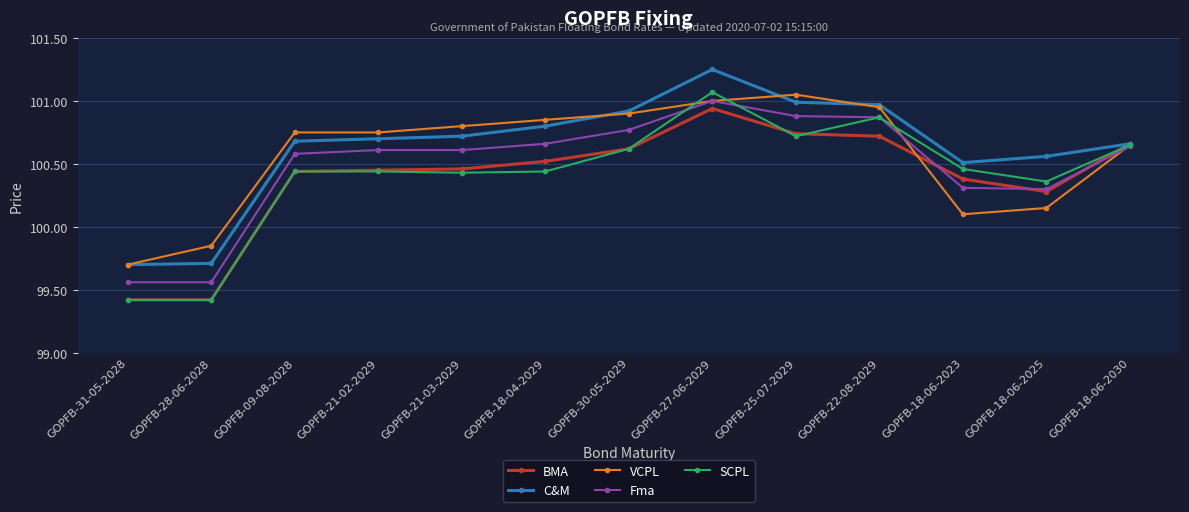

In C&M, how many points are higher than both neighbors (excluding endpoints)?

1